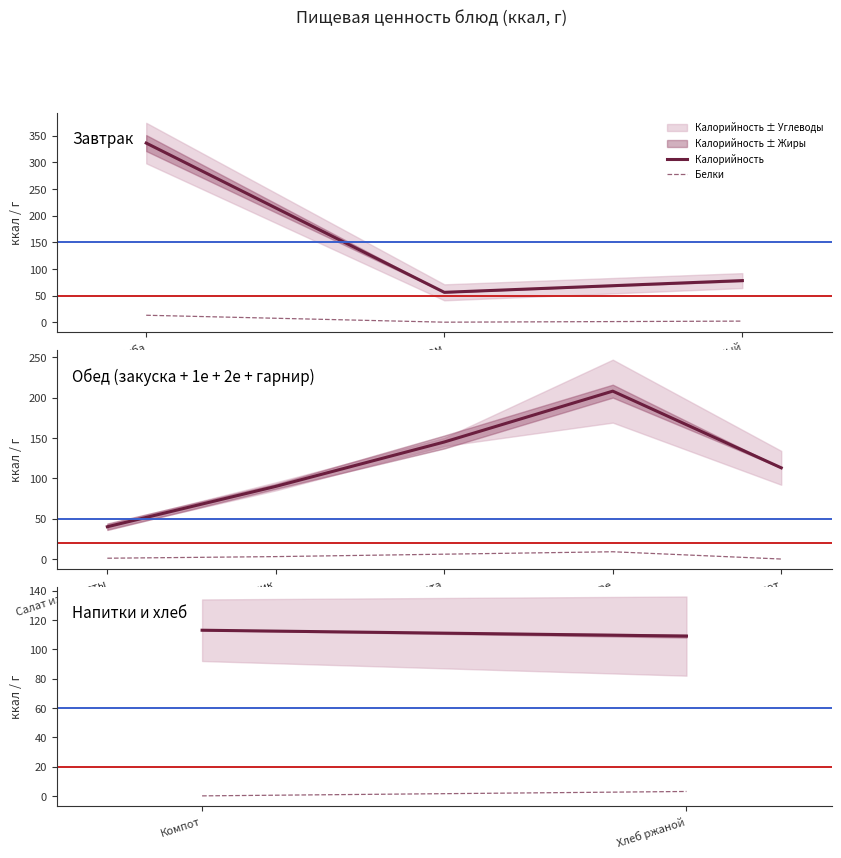

Does the chart have visible grid lines?

No